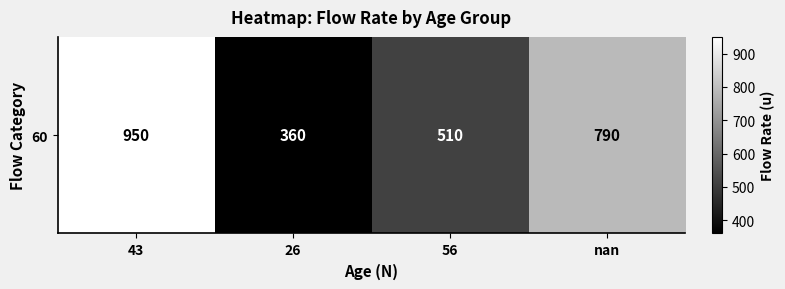

How many distinct data groups are displayed?

1